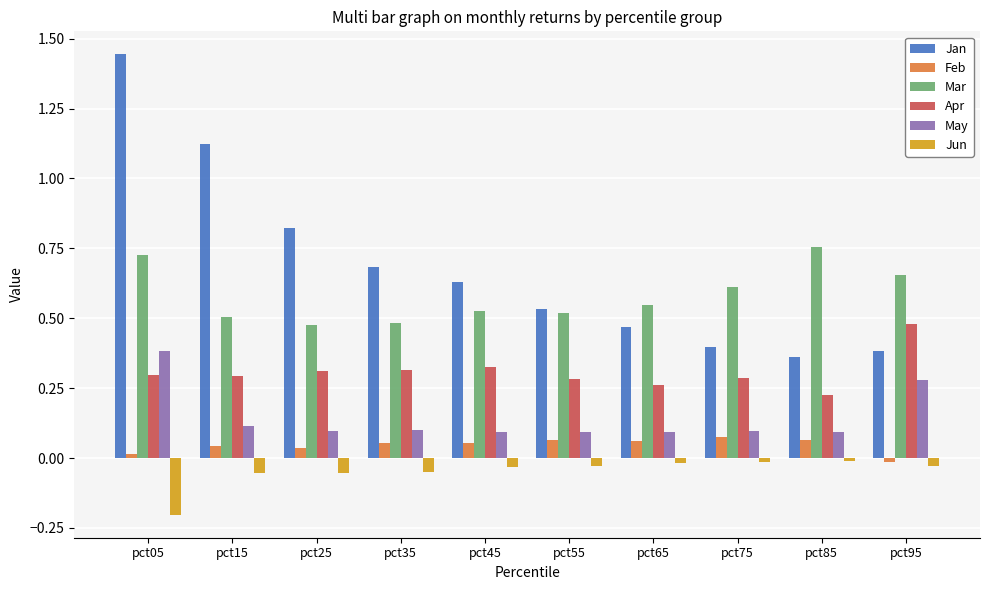

At pct35, list the series in order from largest to smallest.

Jan, Mar, Apr, May, Feb, Jun